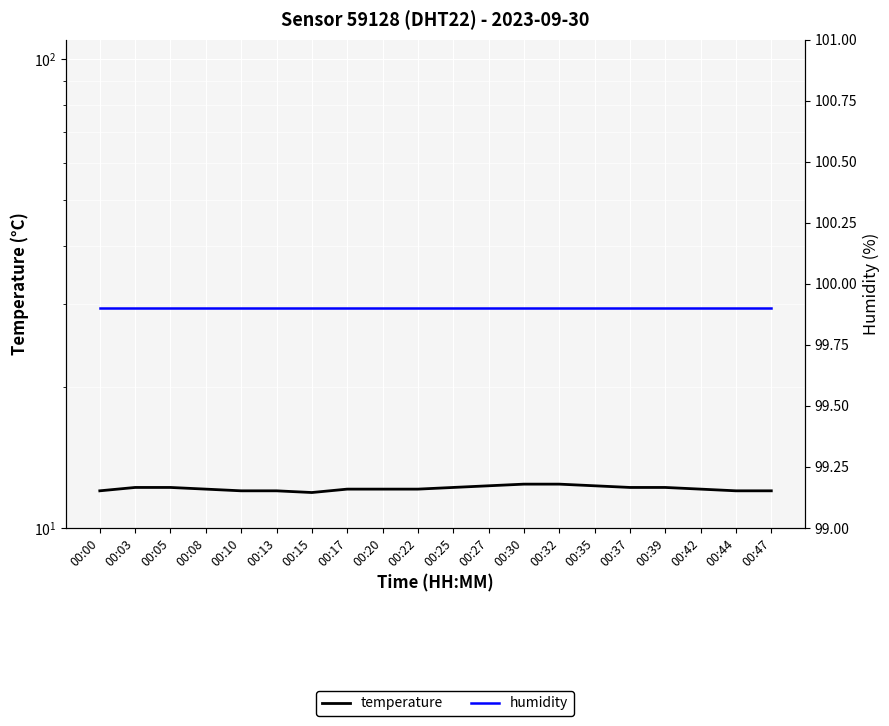

What is the average value of the humidity series?

99.9